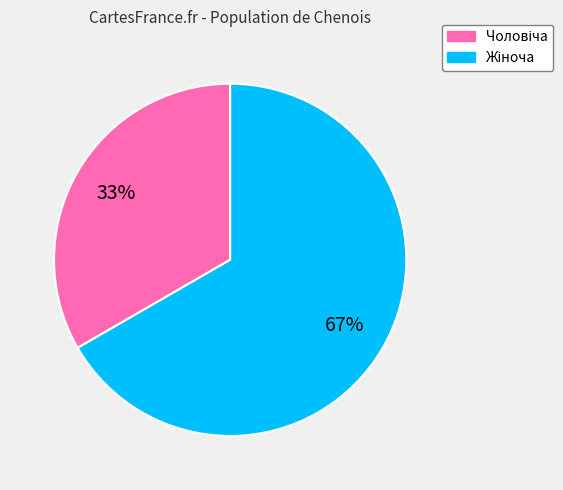

Is there a majority slice in this chart?

Yes